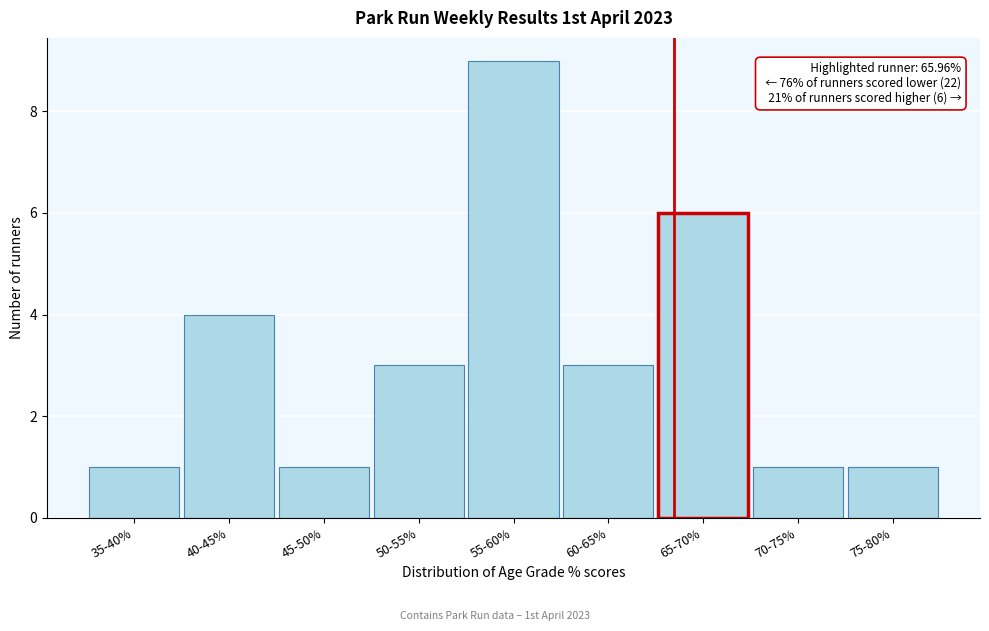

Reading left to right, what are all the values shown in this chart?

35-40%=1	40-45%=4	45-50%=1	50-55%=3	55-60%=9	60-65%=3	65-70%=6	70-75%=1	75-80%=1